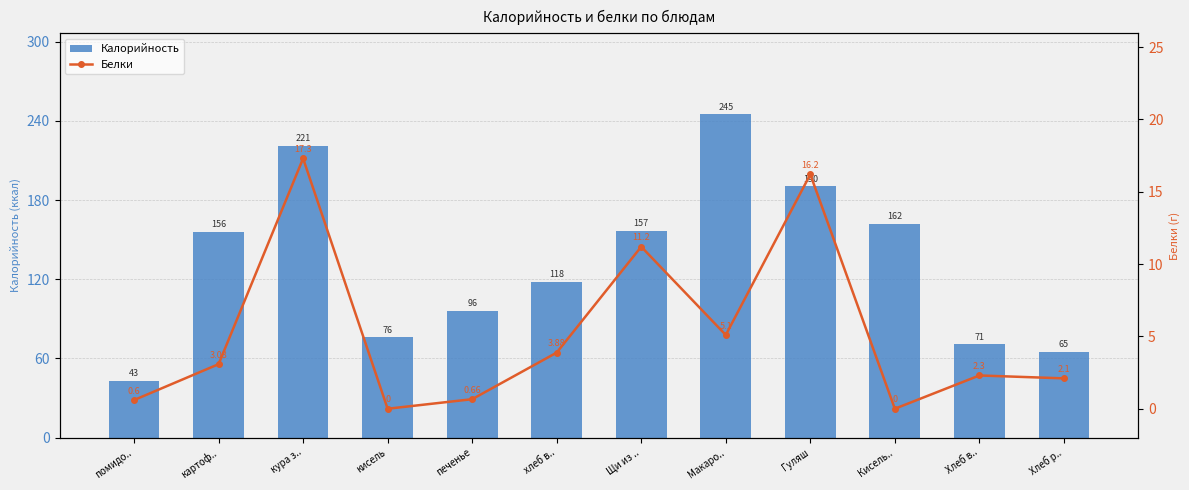

How many distinct data groups are displayed?

2